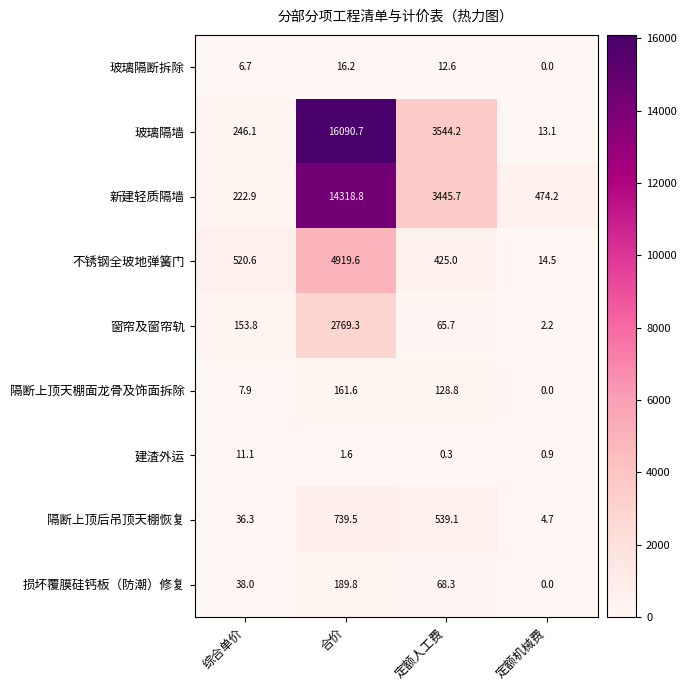

Which series has the largest total across all categories?

玻璃隔墙